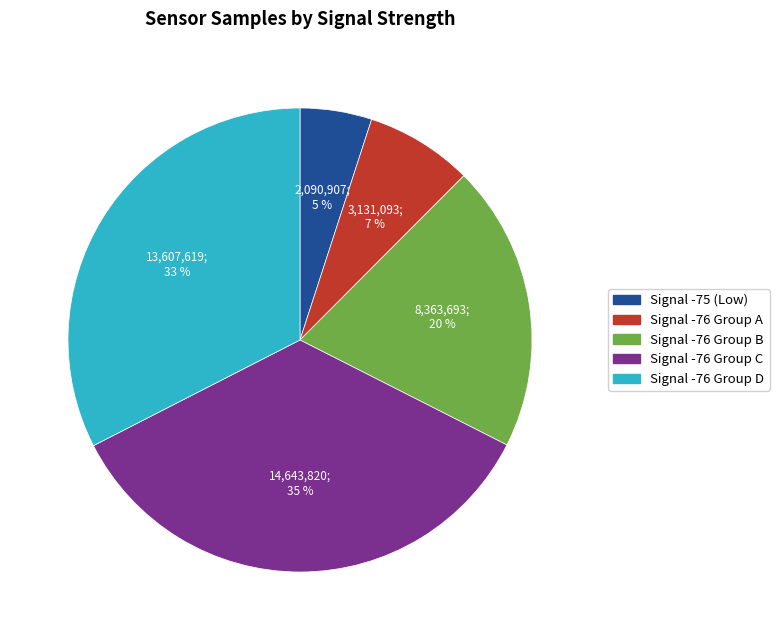

Is there a majority slice in this chart?

No